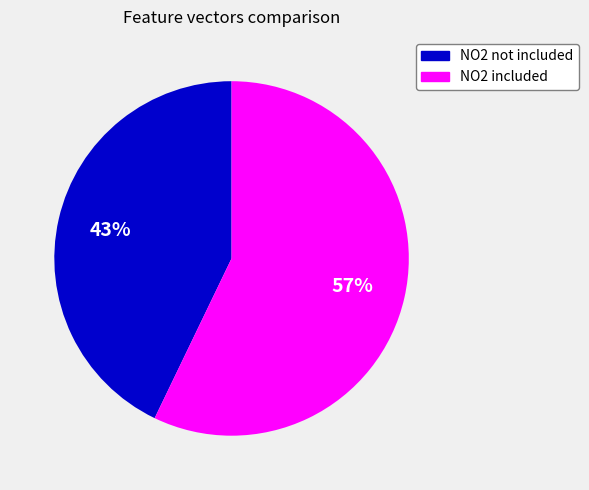

True or false: NO2 included accounts for 50% of the total.

False